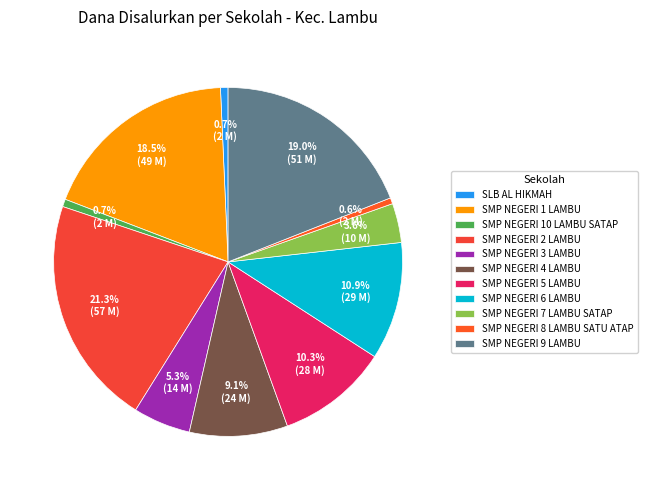

How many slices are in this pie chart?

11